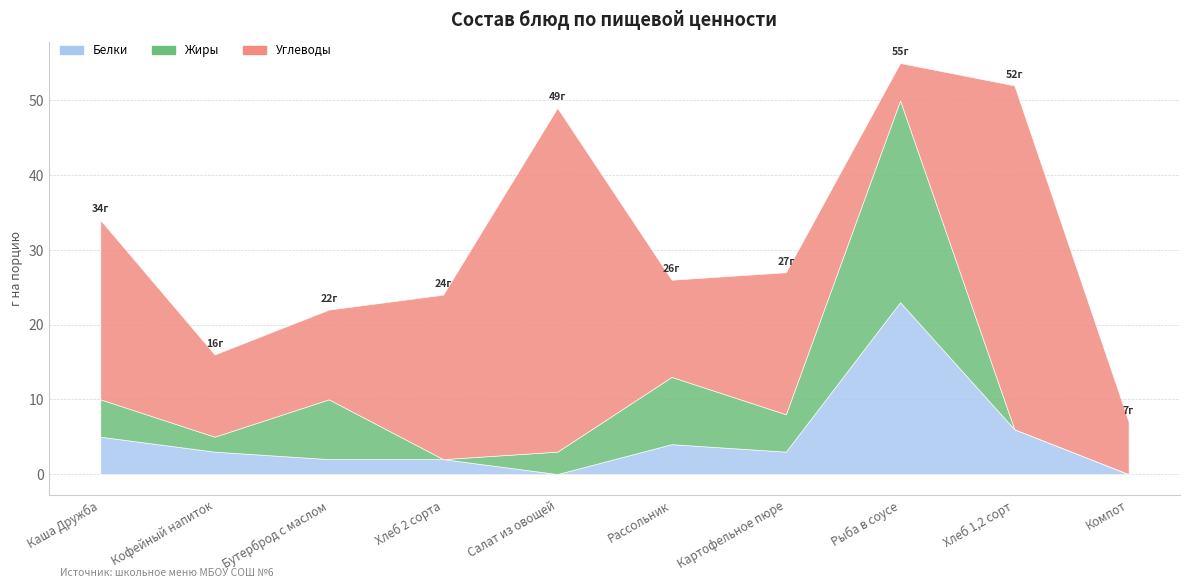

How many interior local valleys does the Жиры series have?

3